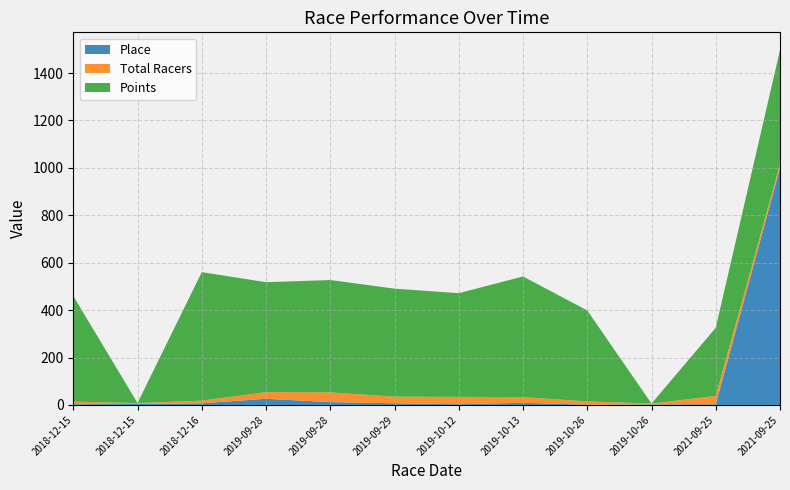

Reading left to right, transcribe all the data shown in this chart.

Place: 3.0	4.0	7.0	26.0	12.0	7.0	3.0	9.0	1.0	2.0	3.0	999.0
Total Racers: 11.0	4.0	11.0	28.0	41.0	28.0	31.0	24.0	14.0	4.0	35.0	16.0
Points: 445.5	0.0	542.2	463.7	473.8	455.6	437.3	508.9	383.5	0.0	287.5	481.7